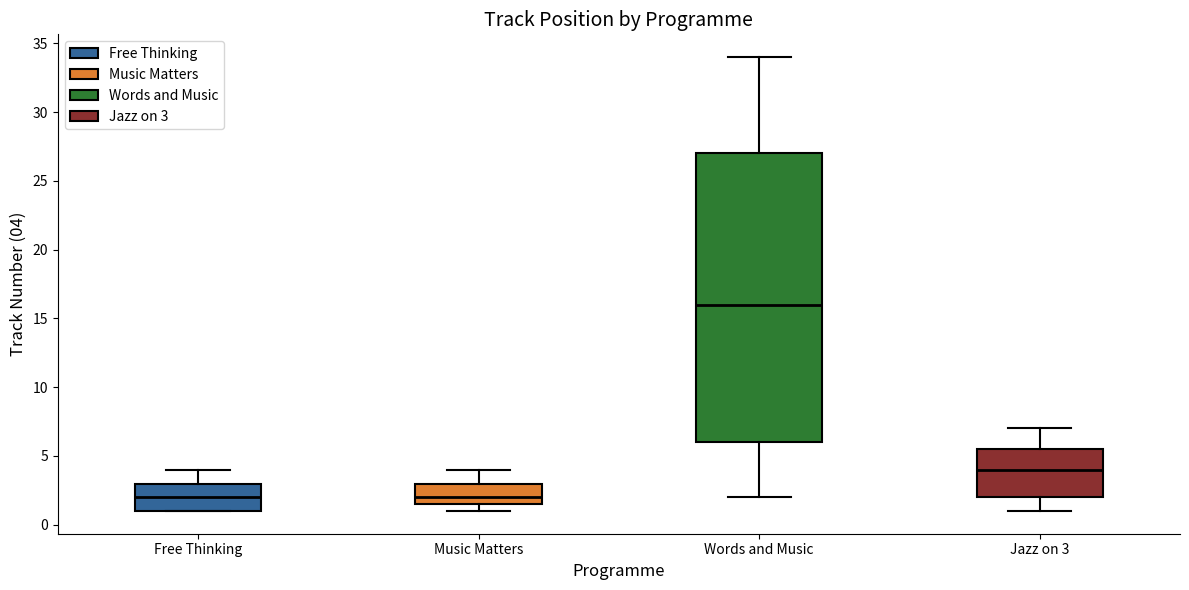

Reading left to right, read every box against the y-axis: the position of its median line, the range the box covers, and the ends of its whiskers. The values are not printed on the chart, so give them approximately, as read against the axis.

Free Thinking: median 2.0, box 1.0 to 3.0, whiskers 1.0 to 4.0
Music Matters: median 2.0, box 1.5 to 3.0, whiskers 1.0 to 4.0
Words and Music: median 16.0, box 6.0 to 27.0, whiskers 2.0 to 34.0
Jazz on 3: median 4.0, box 2.0 to 5.5, whiskers 1.0 to 7.0